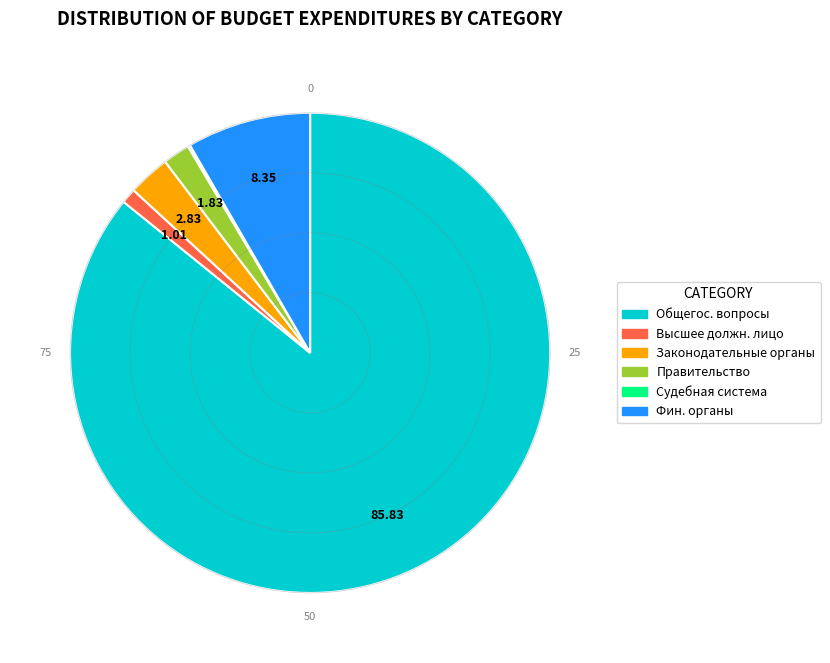

How many segments does this pie chart have?

6